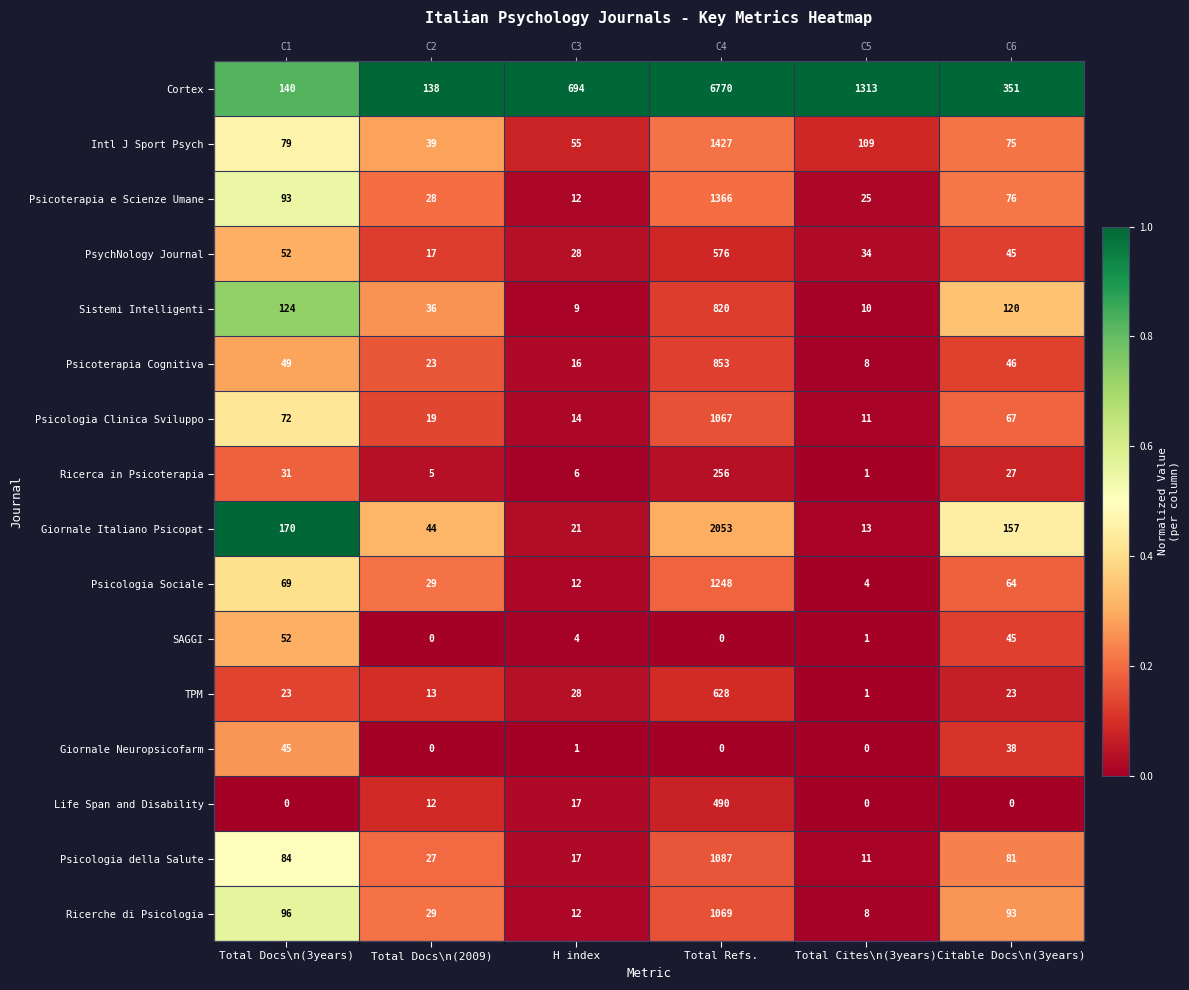

At which category is the sum across all series the highest?

Total Docs\n(3years)